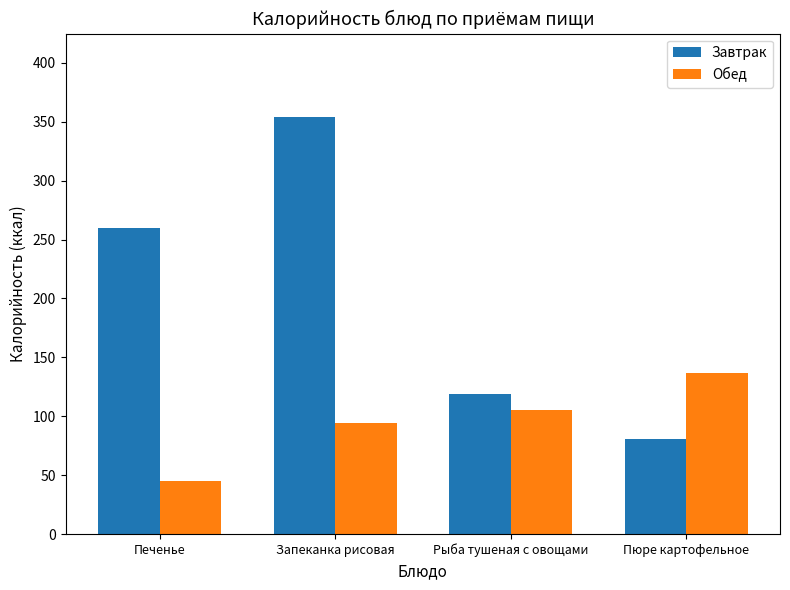

What is the lowest value of the Обед series?

45